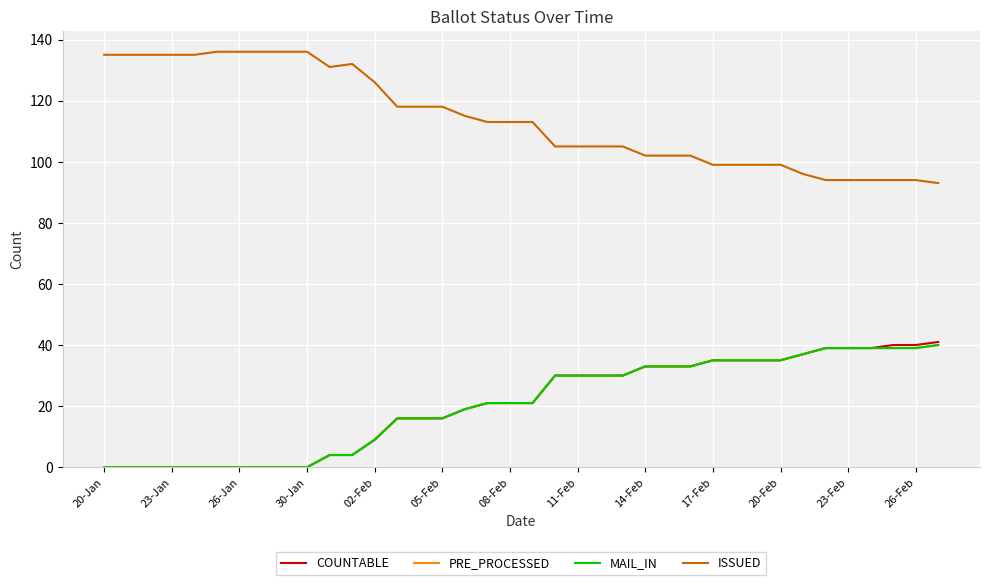

True or false: COUNTABLE and MAIL_IN intersect in this chart.

False